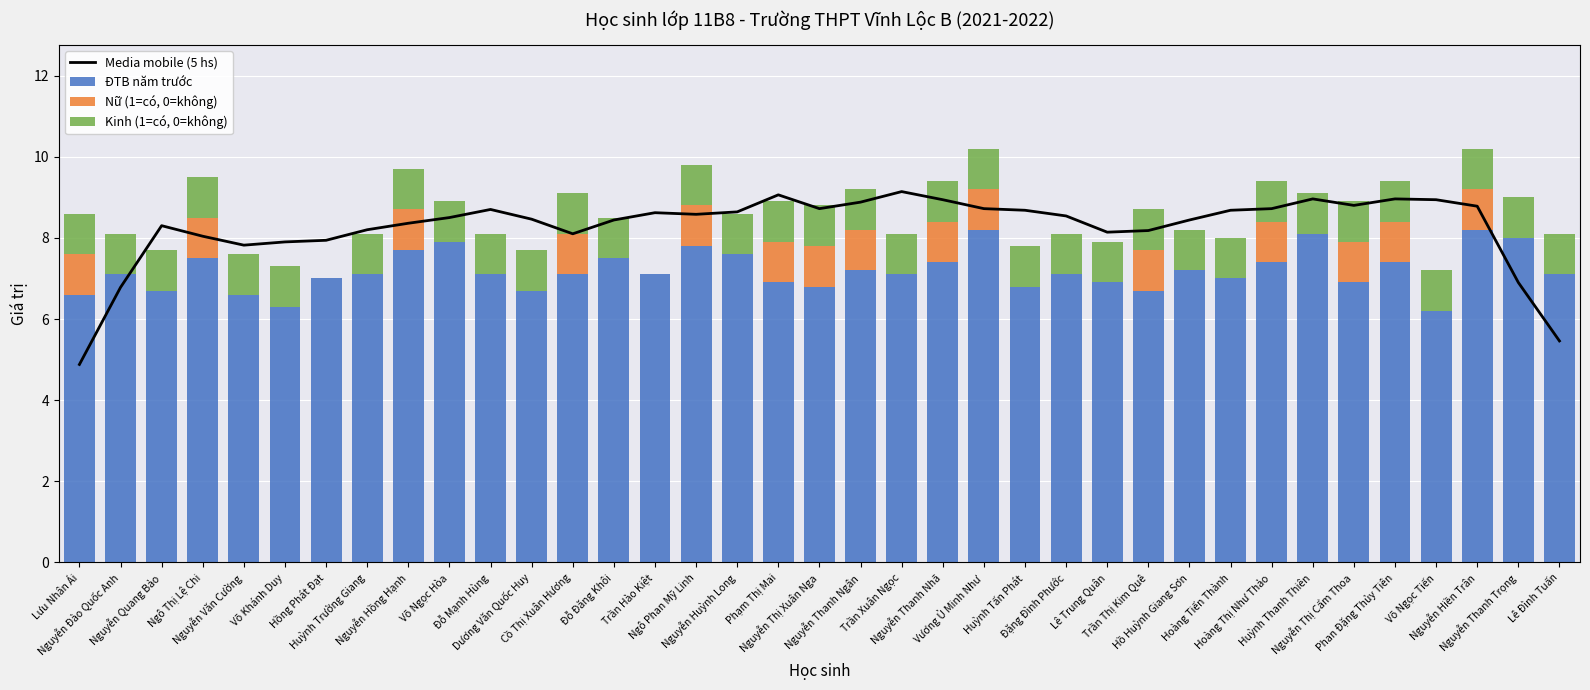

Reading left to right, transcribe all the data shown in this chart.

Media mobile (5 hs): Lưu Nhân Ái=4.9	Nguyễn Đào Quốc Anh=6.8	Nguyễn Quang Bảo=8.3	Ngô Thị Lệ Chi=8.0	Nguyễn Văn Cường=7.8	Võ Khánh Duy=7.9	Hồng Phát Đạt=7.9	Huỳnh Trường Giang=8.2	Nguyễn Hồng Hạnh=8.4	Võ Ngọc Hòa=8.5	Đỗ Mạnh Hùng=8.7	Dương Văn Quốc Huy=8.5	Cồ Thị Xuân Hương=8.1	Đỗ Đăng Khôi=8.4	Trần Hào Kiệt=8.6	Ngô Phan Mỹ Linh=8.6	Nguyễn Huỳnh Long=8.6	Phạm Thị Mai=9.1	Nguyễn Thị Xuân Nga=8.7	Nguyễn Thanh Ngân=8.9	Trần Xuân Ngọc=9.1	Nguyễn Thanh Nhã=8.9	Vương Ủ Minh Như=8.7	Huỳnh Tấn Phát=8.7	Đặng Đình Phước=8.5	Lê Trung Quân=8.1	Trần Thị Kim Quê=8.2	Hồ Huỳnh Giang Sơn=8.4	Hoàng Tiến Thành=8.7	Hoàng Thị Như Thảo=8.7	Huỳnh Thanh Thiên=9.0	Nguyễn Thị Cẩm Thoa=8.8	Phan Đặng Thủy Tiên=9.0	Võ Ngọc Tiến=8.9	Nguyễn Hiền Trân=8.8	Nguyễn Thanh Trọng=6.9	Lê Đình Tuấn=5.5
ĐTB năm trước: Lưu Nhân Ái=6.6	Nguyễn Đào Quốc Anh=7.1	Nguyễn Quang Bảo=6.7	Ngô Thị Lệ Chi=7.5	Nguyễn Văn Cường=6.6	Võ Khánh Duy=6.3	Hồng Phát Đạt=7.0	Huỳnh Trường Giang=7.1	Nguyễn Hồng Hạnh=7.7	Võ Ngọc Hòa=7.9	Đỗ Mạnh Hùng=7.1	Dương Văn Quốc Huy=6.7	Cồ Thị Xuân Hương=7.1	Đỗ Đăng Khôi=7.5	Trần Hào Kiệt=7.1	Ngô Phan Mỹ Linh=7.8	Nguyễn Huỳnh Long=7.6	Phạm Thị Mai=6.9	Nguyễn Thị Xuân Nga=6.8	Nguyễn Thanh Ngân=7.2	Trần Xuân Ngọc=7.1	Nguyễn Thanh Nhã=7.4	Vương Ủ Minh Như=8.2	Huỳnh Tấn Phát=6.8	Đặng Đình Phước=7.1	Lê Trung Quân=6.9	Trần Thị Kim Quê=6.7	Hồ Huỳnh Giang Sơn=7.2	Hoàng Tiến Thành=7.0	Hoàng Thị Như Thảo=7.4	Huỳnh Thanh Thiên=8.1	Nguyễn Thị Cẩm Thoa=6.9	Phan Đặng Thủy Tiên=7.4	Võ Ngọc Tiến=6.2	Nguyễn Hiền Trân=8.2	Nguyễn Thanh Trọng=8.0	Lê Đình Tuấn=7.1
Nữ (1=có, 0=không): Lưu Nhân Ái=1.0	Nguyễn Đào Quốc Anh=0.0	Nguyễn Quang Bảo=0.0	Ngô Thị Lệ Chi=1.0	Nguyễn Văn Cường=0.0	Võ Khánh Duy=0.0	Hồng Phát Đạt=0.0	Huỳnh Trường Giang=0.0	Nguyễn Hồng Hạnh=1.0	Võ Ngọc Hòa=0.0	Đỗ Mạnh Hùng=0.0	Dương Văn Quốc Huy=0.0	Cồ Thị Xuân Hương=1.0	Đỗ Đăng Khôi=0.0	Trần Hào Kiệt=0.0	Ngô Phan Mỹ Linh=1.0	Nguyễn Huỳnh Long=0.0	Phạm Thị Mai=1.0	Nguyễn Thị Xuân Nga=1.0	Nguyễn Thanh Ngân=1.0	Trần Xuân Ngọc=0.0	Nguyễn Thanh Nhã=1.0	Vương Ủ Minh Như=1.0	Huỳnh Tấn Phát=0.0	Đặng Đình Phước=0.0	Lê Trung Quân=0.0	Trần Thị Kim Quê=1.0	Hồ Huỳnh Giang Sơn=0.0	Hoàng Tiến Thành=0.0	Hoàng Thị Như Thảo=1.0	Huỳnh Thanh Thiên=0.0	Nguyễn Thị Cẩm Thoa=1.0	Phan Đặng Thủy Tiên=1.0	Võ Ngọc Tiến=0.0	Nguyễn Hiền Trân=1.0	Nguyễn Thanh Trọng=0.0	Lê Đình Tuấn=0.0
Kinh (1=có, 0=không): Lưu Nhân Ái=1.0	Nguyễn Đào Quốc Anh=1.0	Nguyễn Quang Bảo=1.0	Ngô Thị Lệ Chi=1.0	Nguyễn Văn Cường=1.0	Võ Khánh Duy=1.0	Hồng Phát Đạt=0.0	Huỳnh Trường Giang=1.0	Nguyễn Hồng Hạnh=1.0	Võ Ngọc Hòa=1.0	Đỗ Mạnh Hùng=1.0	Dương Văn Quốc Huy=1.0	Cồ Thị Xuân Hương=1.0	Đỗ Đăng Khôi=1.0	Trần Hào Kiệt=0.0	Ngô Phan Mỹ Linh=1.0	Nguyễn Huỳnh Long=1.0	Phạm Thị Mai=1.0	Nguyễn Thị Xuân Nga=1.0	Nguyễn Thanh Ngân=1.0	Trần Xuân Ngọc=1.0	Nguyễn Thanh Nhã=1.0	Vương Ủ Minh Như=1.0	Huỳnh Tấn Phát=1.0	Đặng Đình Phước=1.0	Lê Trung Quân=1.0	Trần Thị Kim Quê=1.0	Hồ Huỳnh Giang Sơn=1.0	Hoàng Tiến Thành=1.0	Hoàng Thị Như Thảo=1.0	Huỳnh Thanh Thiên=1.0	Nguyễn Thị Cẩm Thoa=1.0	Phan Đặng Thủy Tiên=1.0	Võ Ngọc Tiến=1.0	Nguyễn Hiền Trân=1.0	Nguyễn Thanh Trọng=1.0	Lê Đình Tuấn=1.0